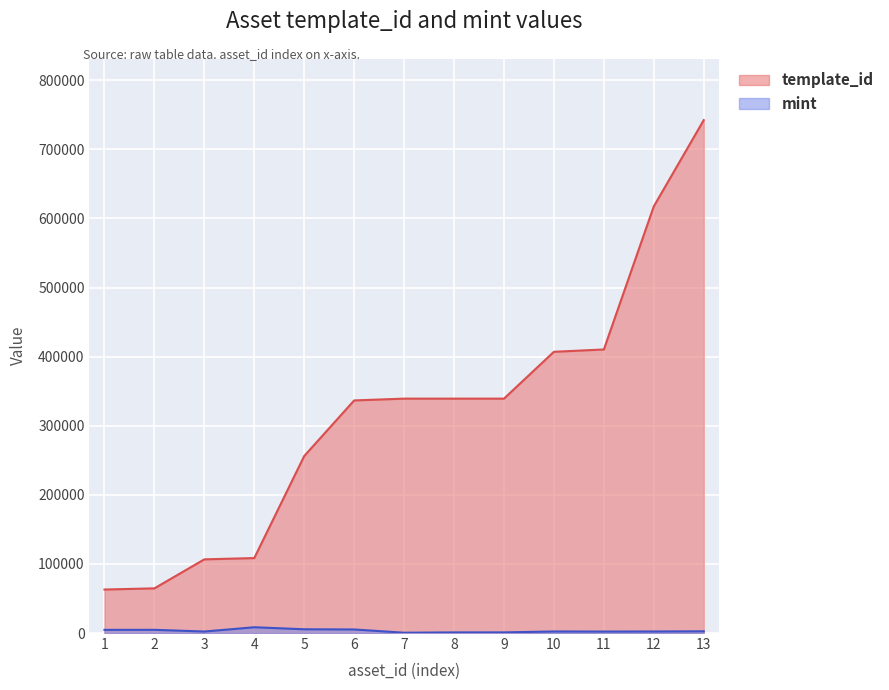

Is the value of template_id at 13 greater than the value of mint at 13?

Yes